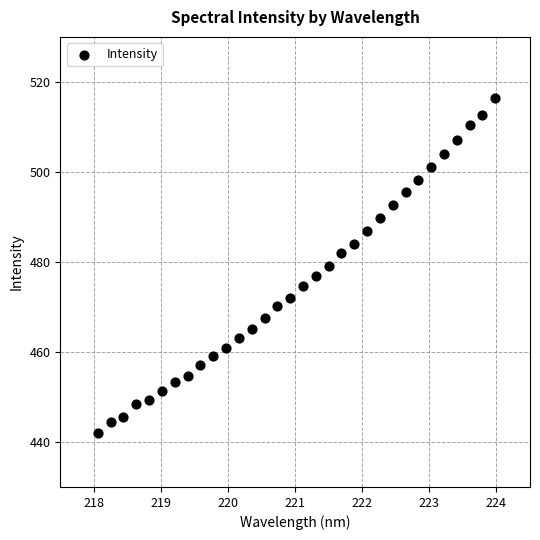

What is the range of X values (max minus min)?

5.9